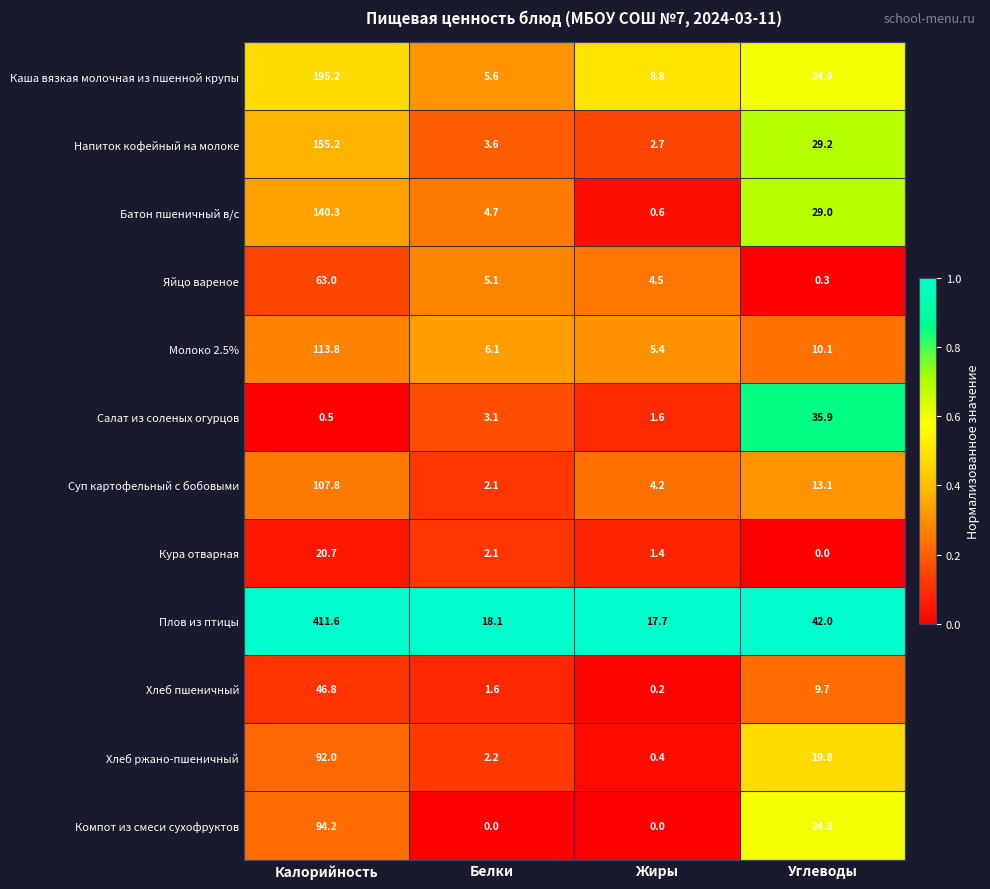

Between Калорийность and Белки, which series saw the biggest shift?

Плов из птицы